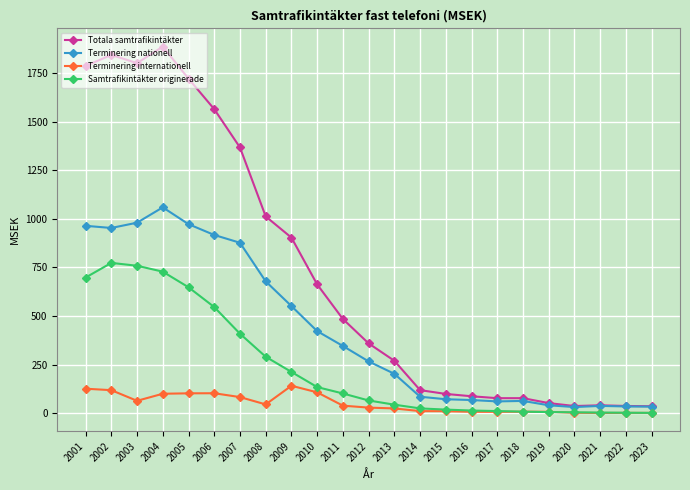

What is the value of the Totala samtrafikintäkter point at the 19th from the left?

51.3